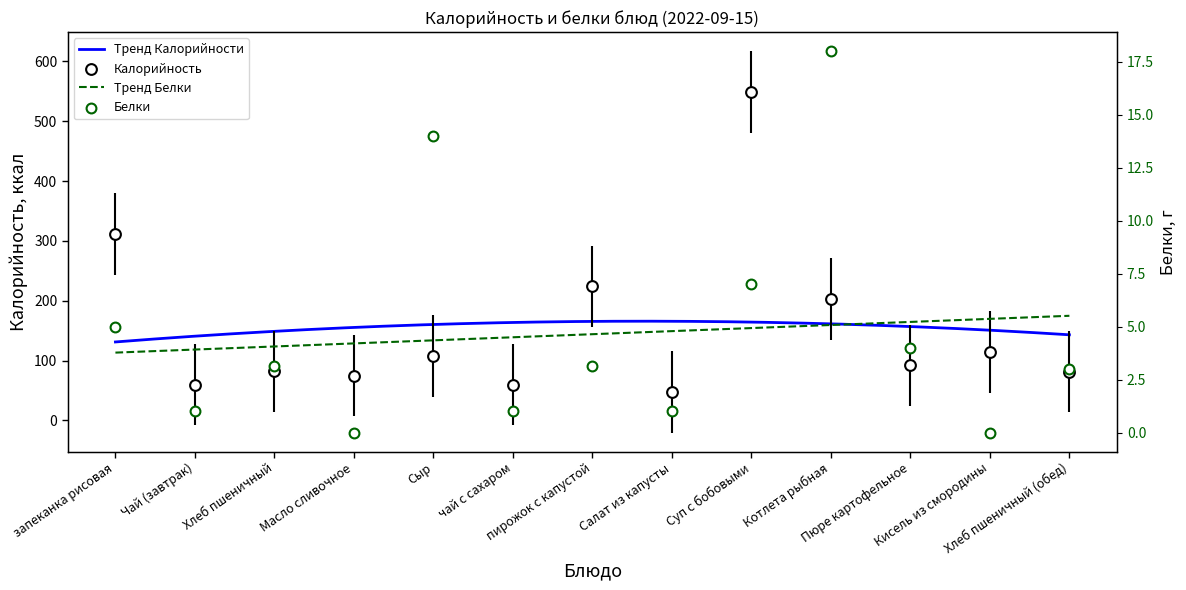

Which series has the largest total across all categories?

Калорийность